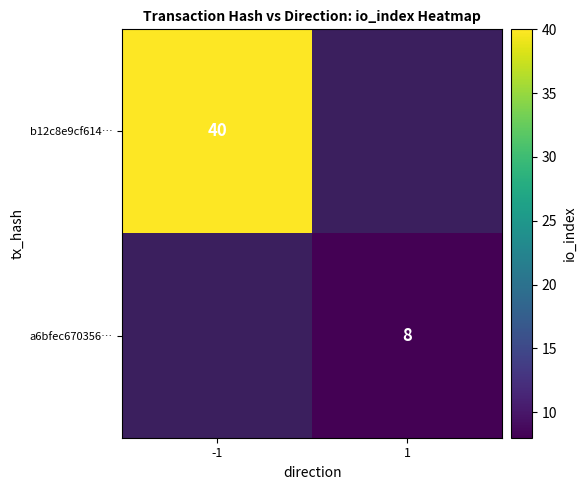

True or false: b12c8e9cf614… has a value of 40 at -1.

True